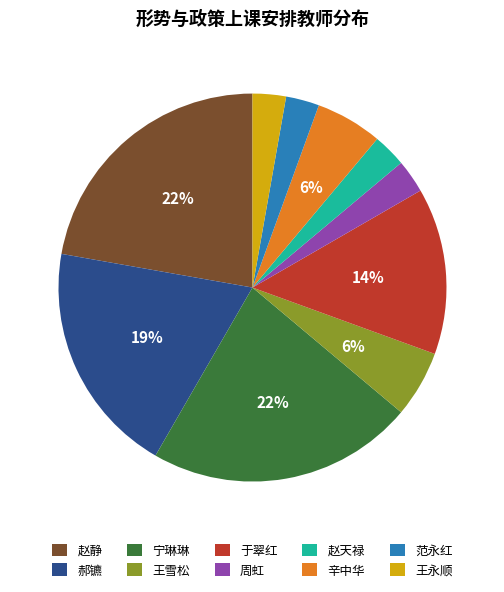

To the nearest percent, what is the average slice percentage?

10%